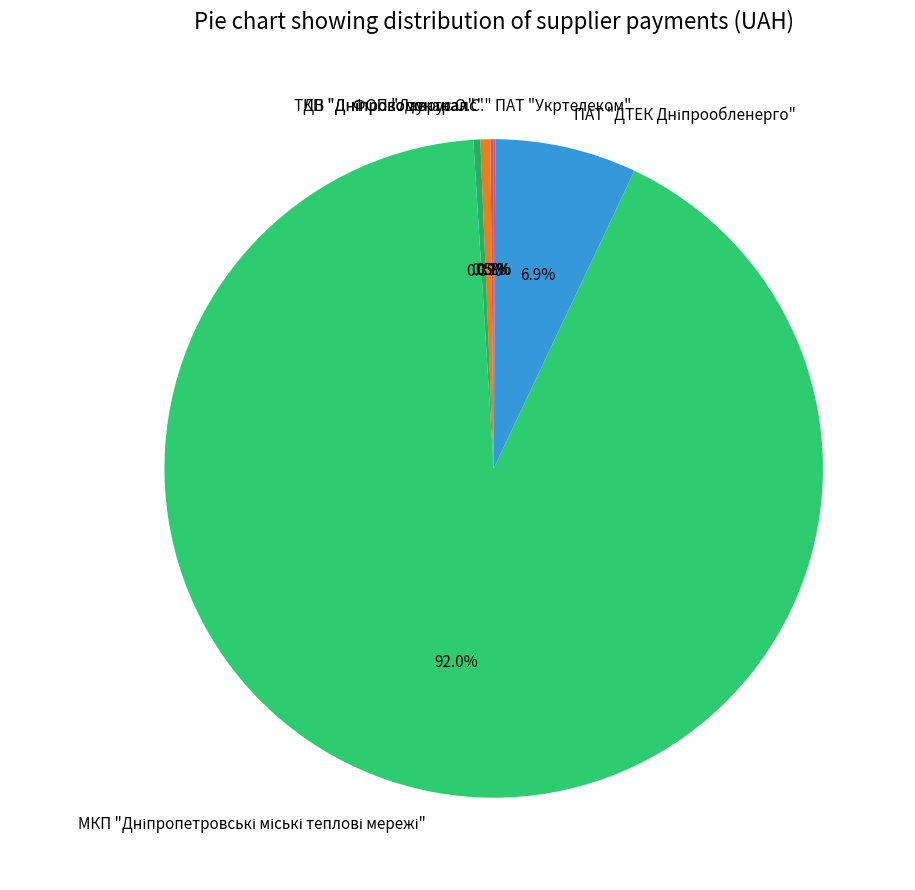

Is there any slice that represents more than half of the pie?

Yes